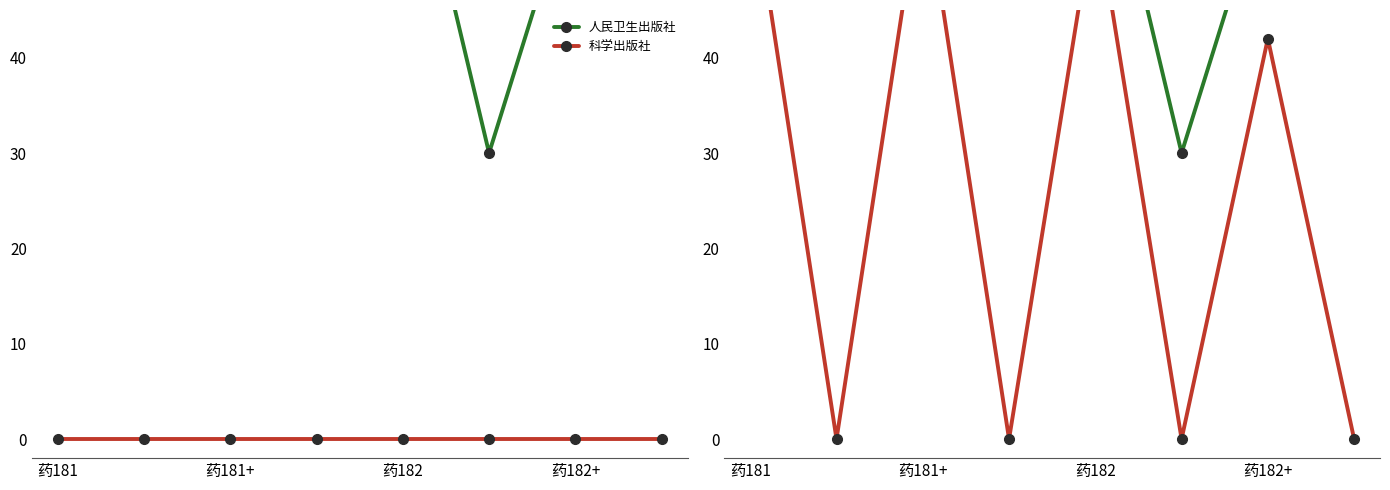

True or false: 人民卫生出版社 has a value of 49 at 药181+.

True